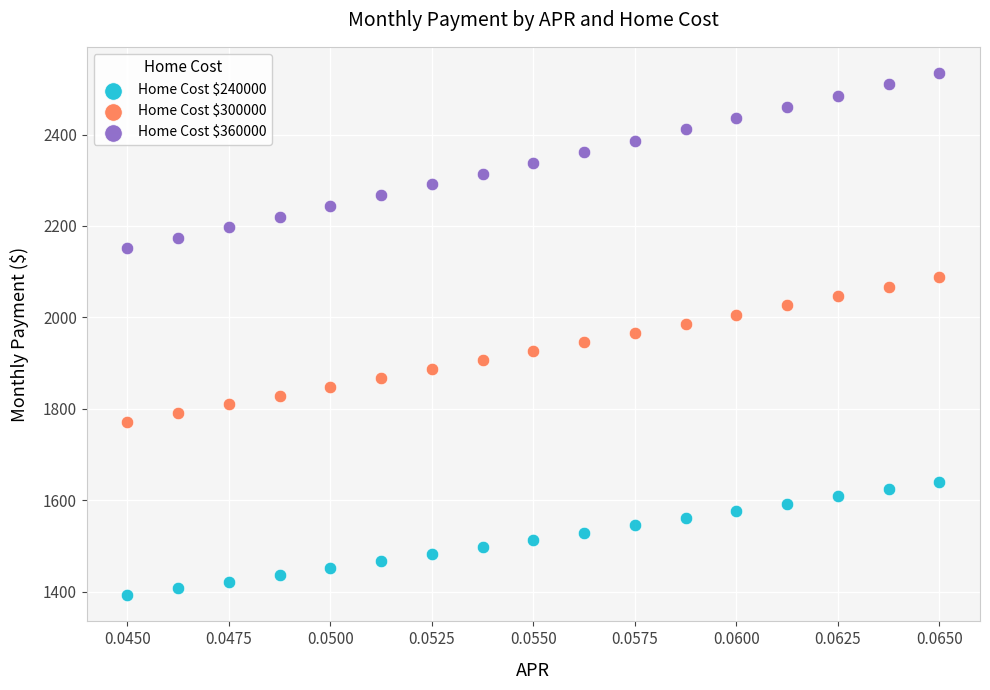

Which series has the widest spread of Y values?

Home Cost $360000